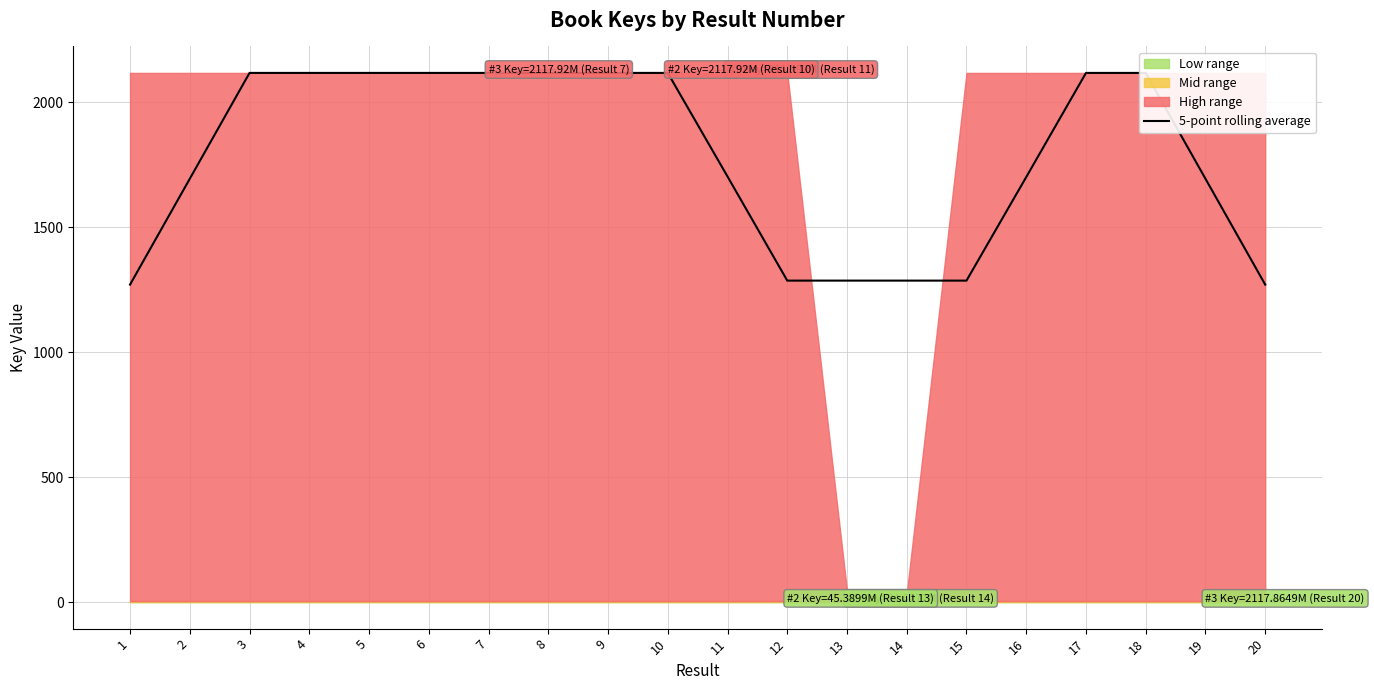

What is the minimum value for 5-point rolling average?

1270.7